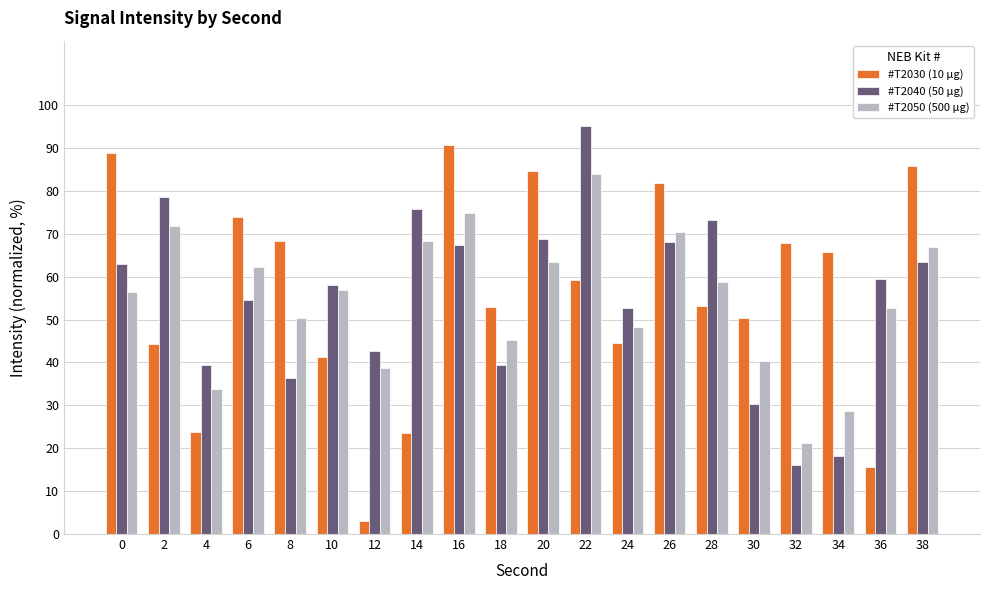

At how many categories does at least one series exceed 77?

7